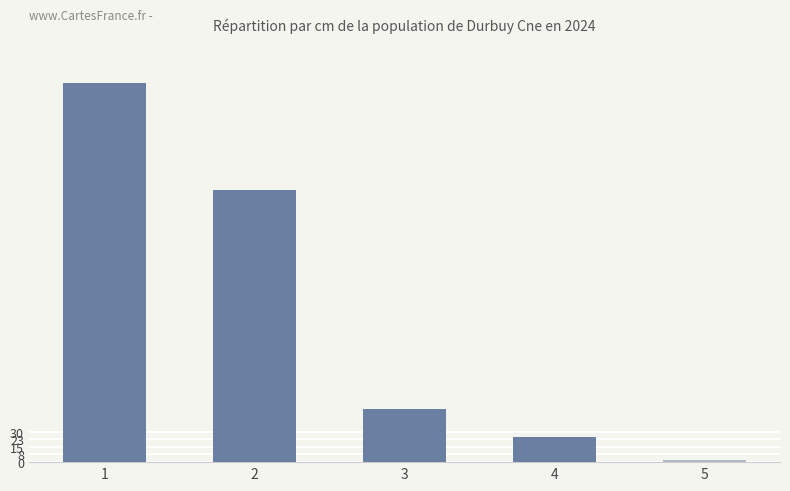

What is the value of the 4th bar from the left?

25